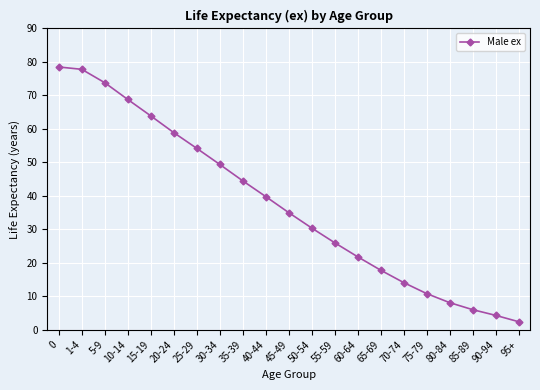

What is the value of the 20th point from the left?

4.3